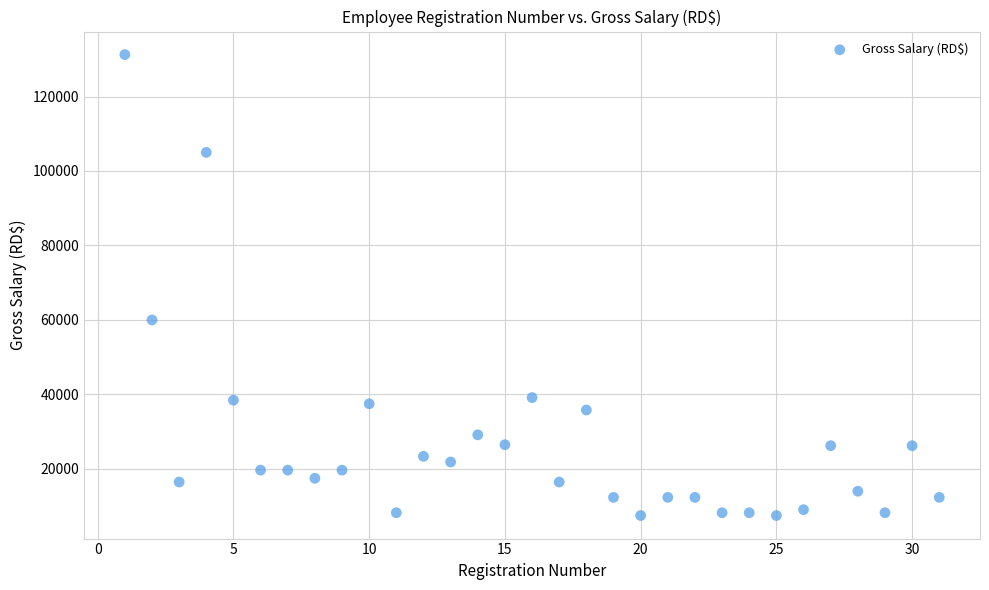

What is the range of X values (max minus min)?

30.0